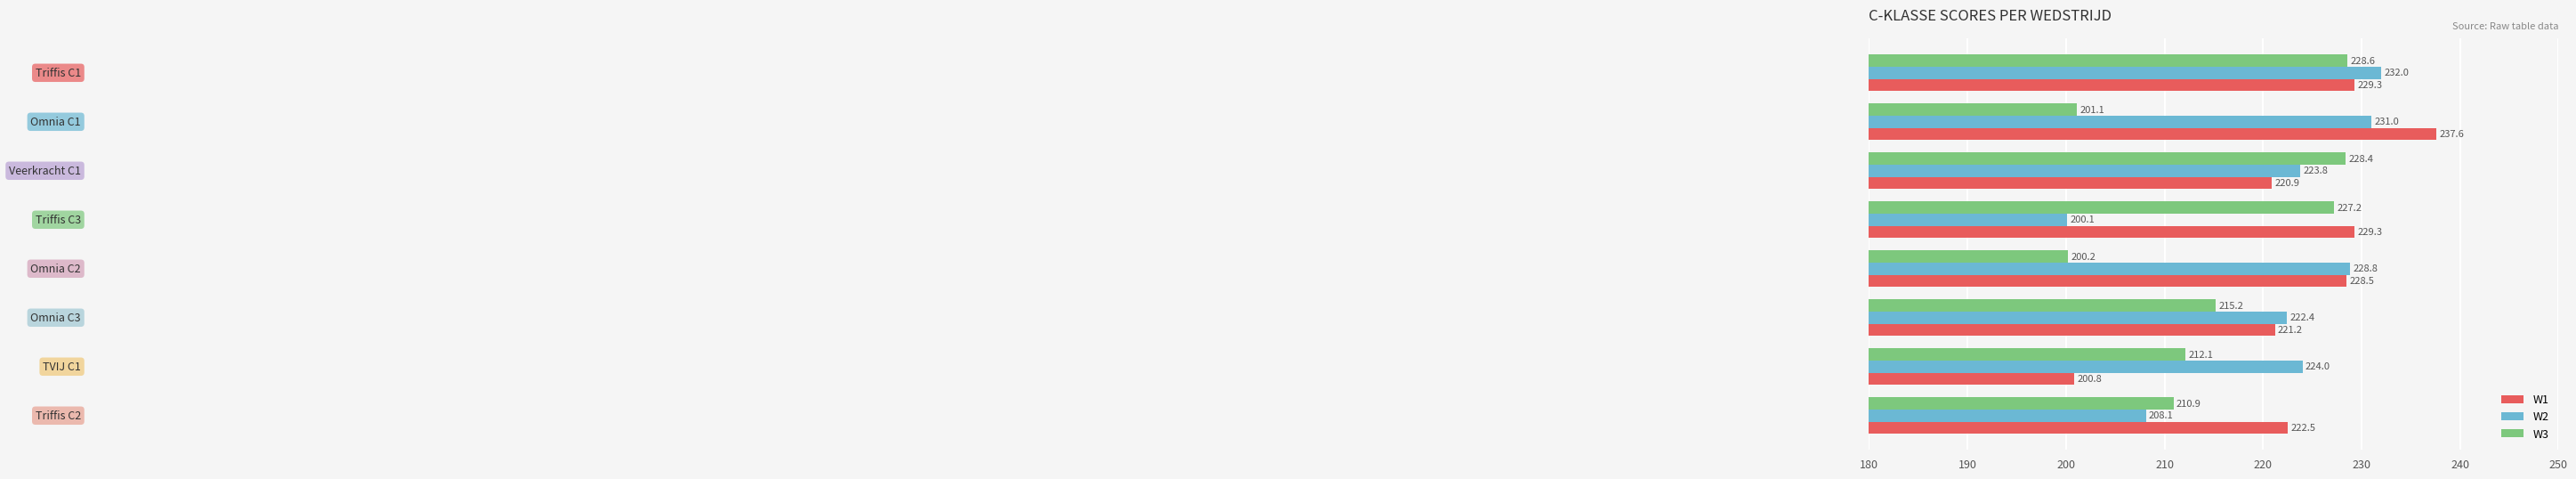

Which series has the largest total across all categories?

W1